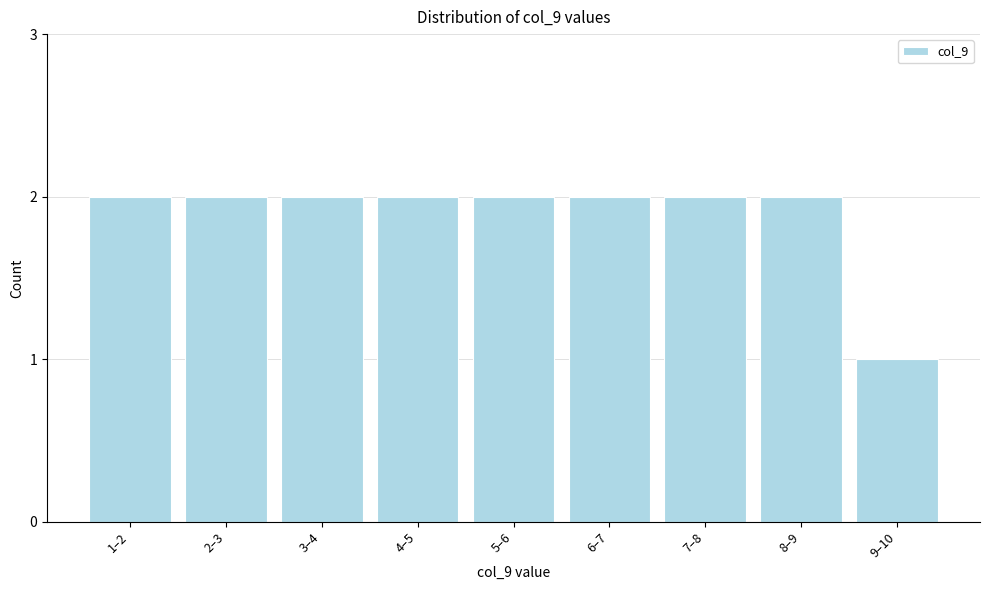

Reading left to right, extract all data points from this chart.

2	2	2	2	2	2	2	2	1